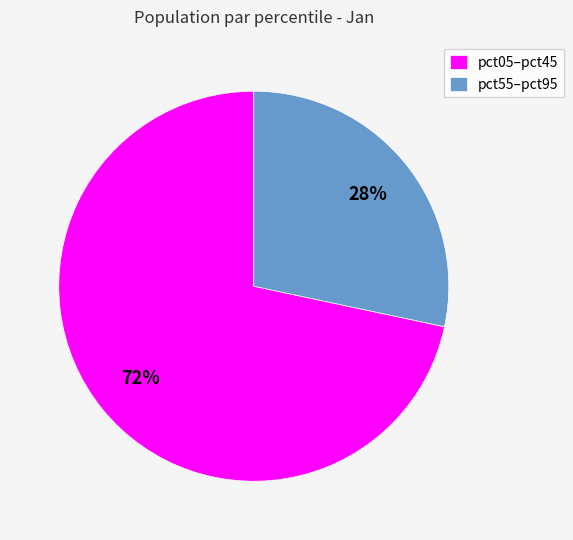

What is the largest slice in the pie chart?

pct05–pct45